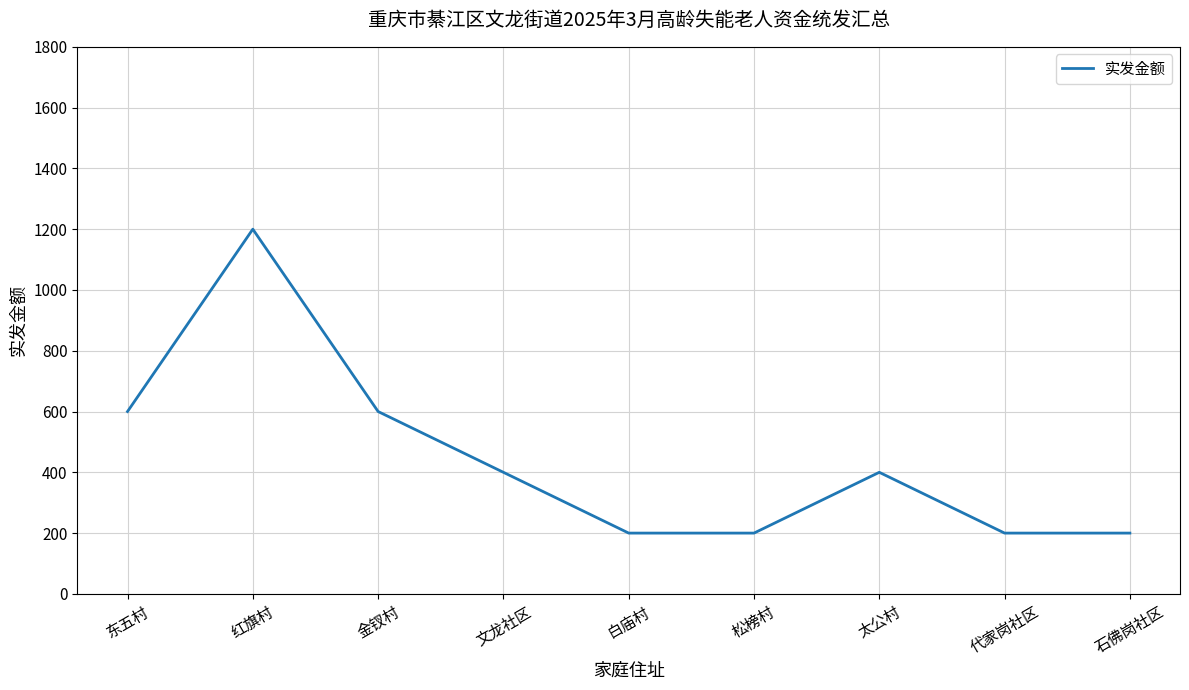

What position from the right is 石佛岗社区?

1